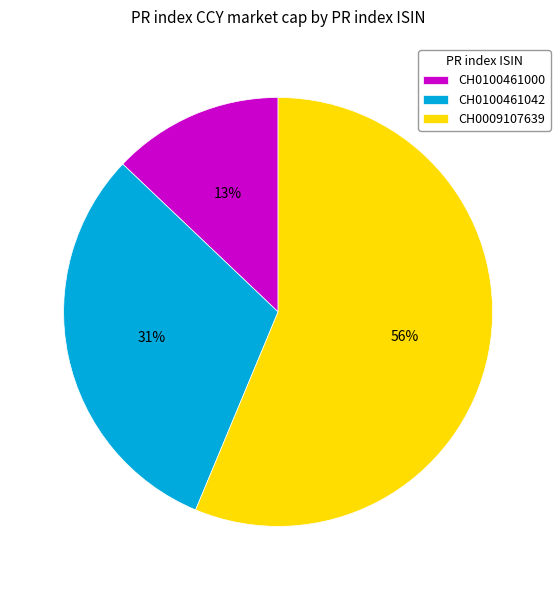

Rank the categories by value from lowest to highest.

CH0100461000, CH0100461042, CH0009107639